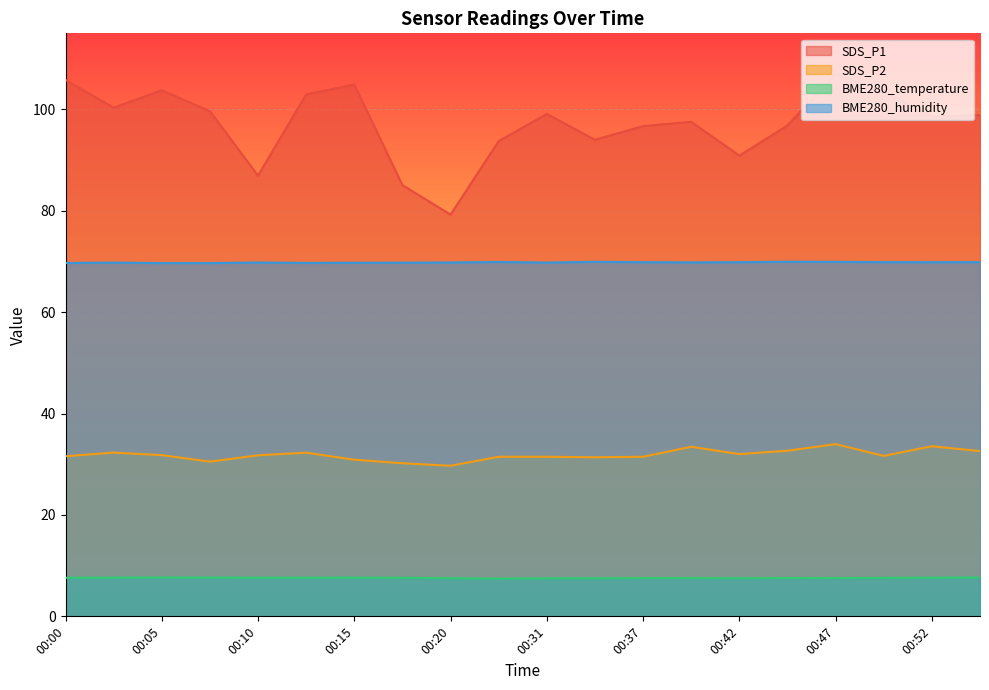

Between 00:18 and 00:02, which is larger?

00:02